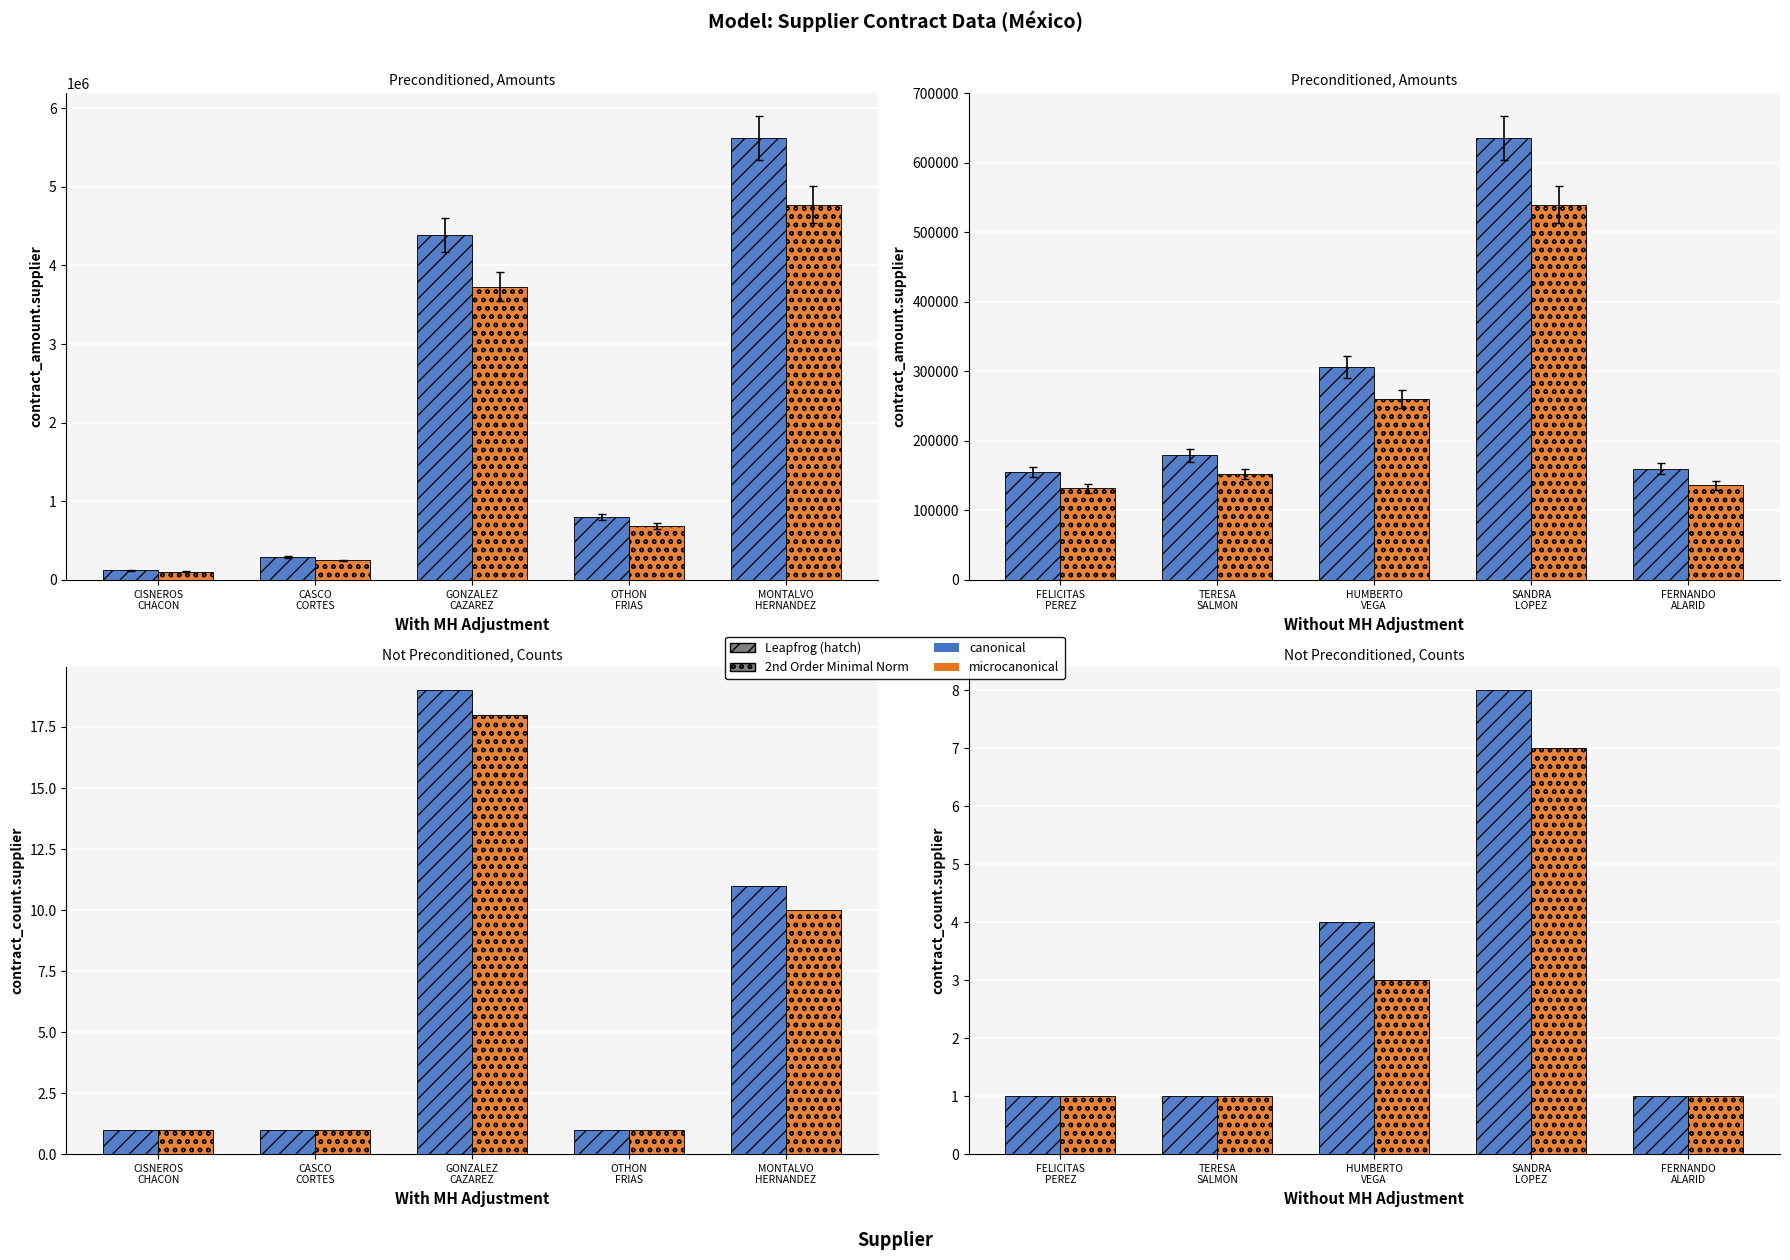

Which series has the largest total across all categories?

contract_amount (canonical)